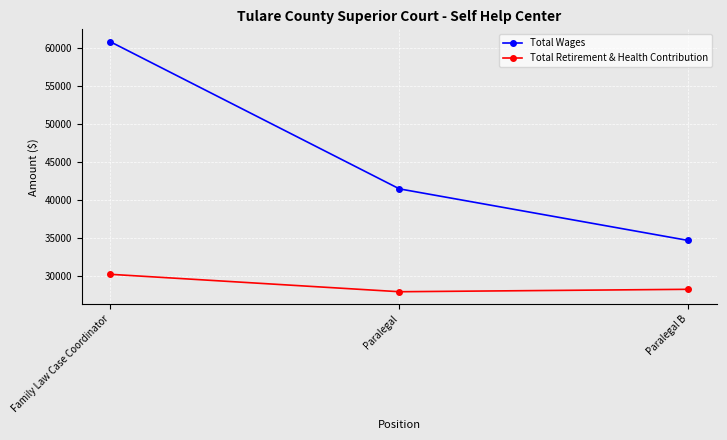

How many Total Wages values are between 34707 and 60807?

3